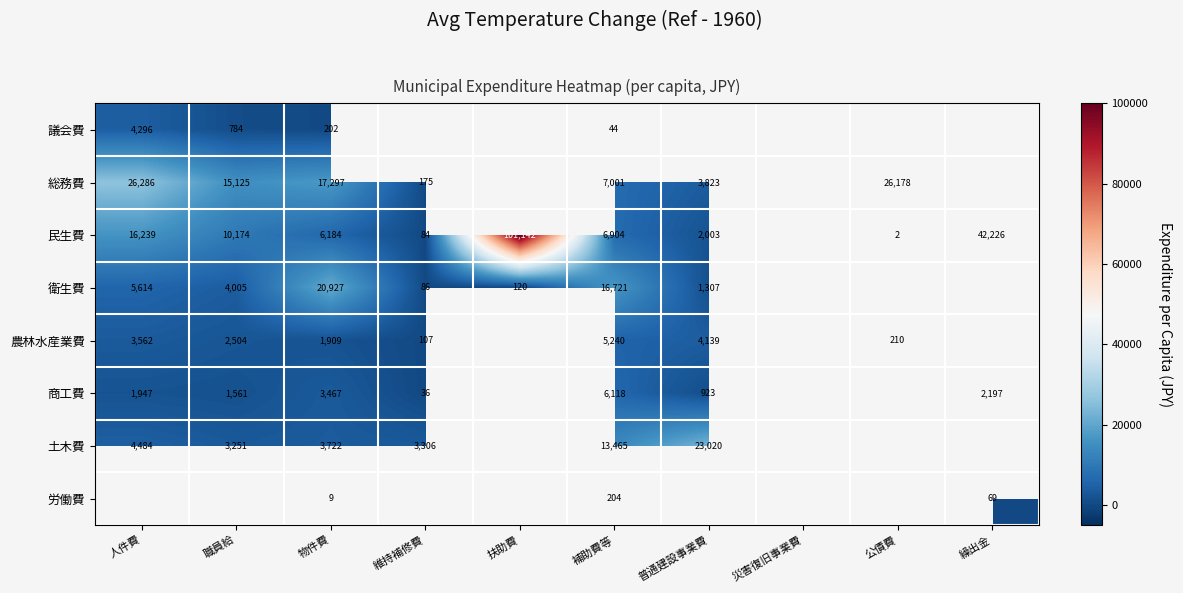

True or false: 衛生費 has a value of 30632 at 物件費.

False